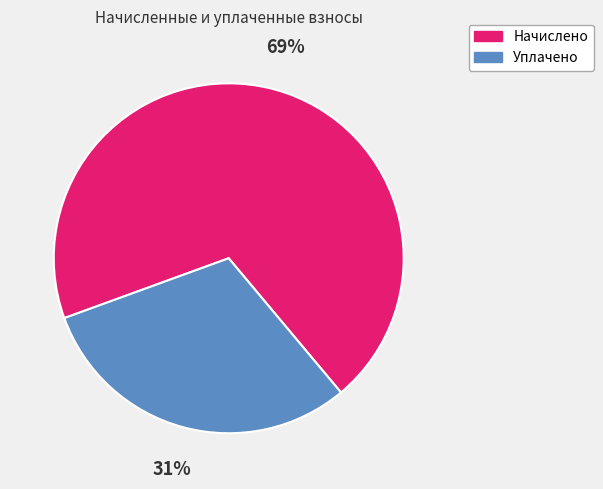

To the nearest percent, what percentage of the pie is Уплачено?

31%